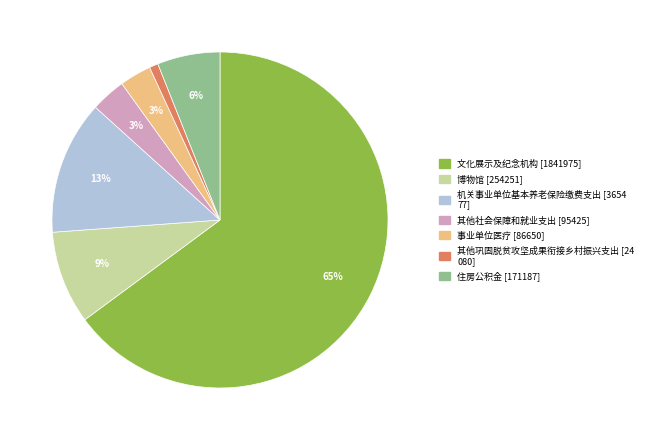

Which slice is the largest?

文化展示及纪念机构